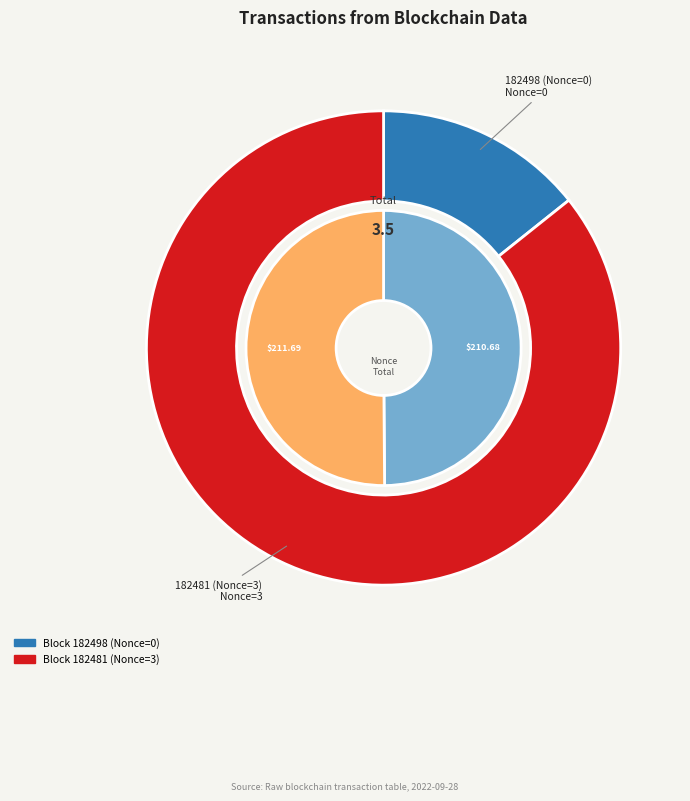

Which category accounts for the majority?

182481 (Nonce=3)